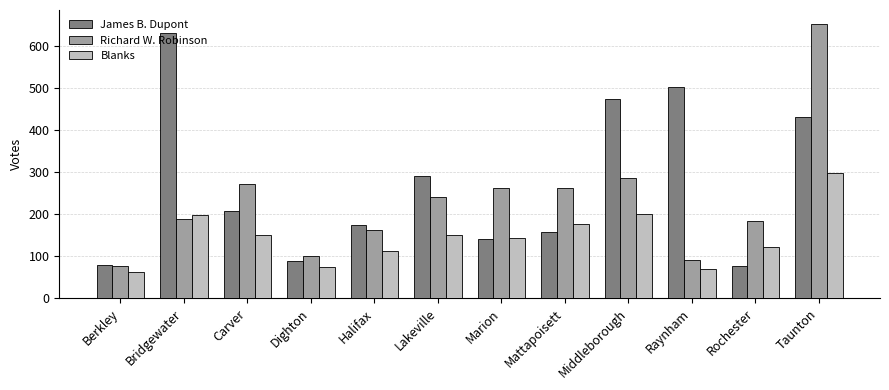

Which series has the largest total across all categories?

James B. Dupont